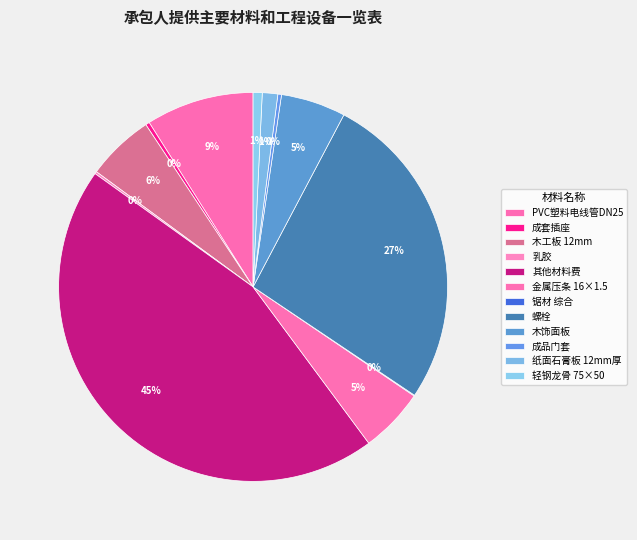

True or false: 木工板 12mm accounts for 11% of the total.

False